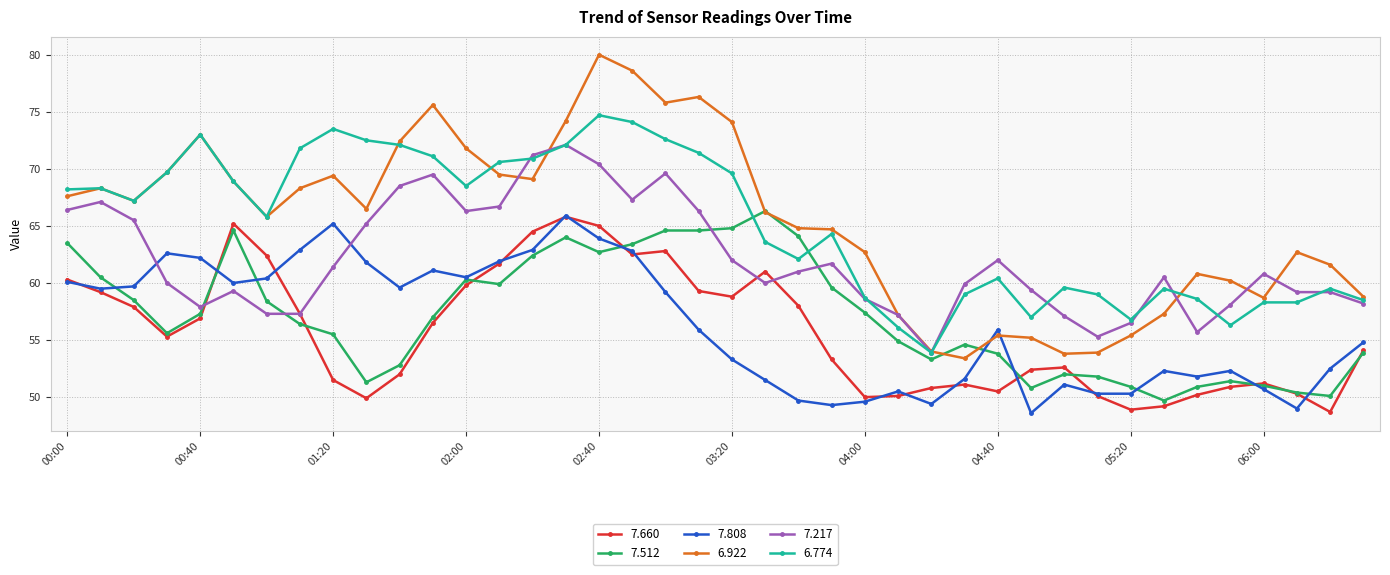

Which series has the widest spread of values?

6.922